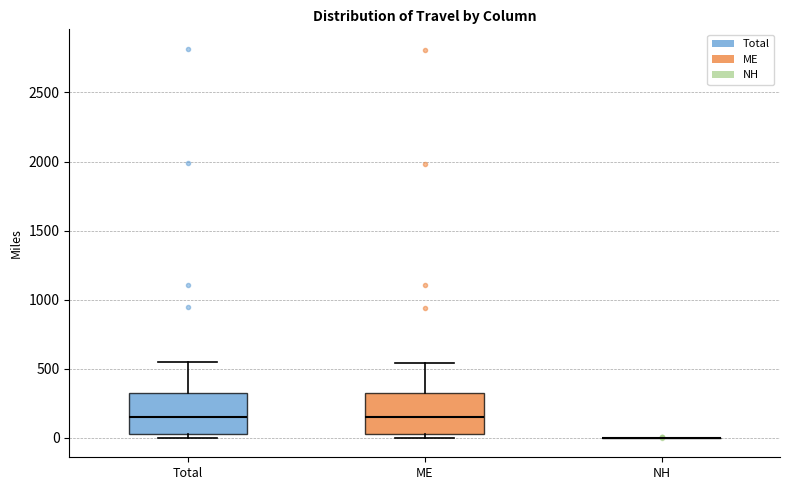

Reading left to right, read every box against the y-axis: the position of its median line, the range the box covers, and the ends of its whiskers. The values are not printed on the chart, so give them approximately, as read against the axis.

Total: median 150, box 0 to 300, whiskers 0 (just below the box's lower edge) to 550
ME: median 150, box 0 to 300, whiskers 0 (just below the box's lower edge) to 550
NH: box collapsed to a line at 0, whiskers 0 to 0